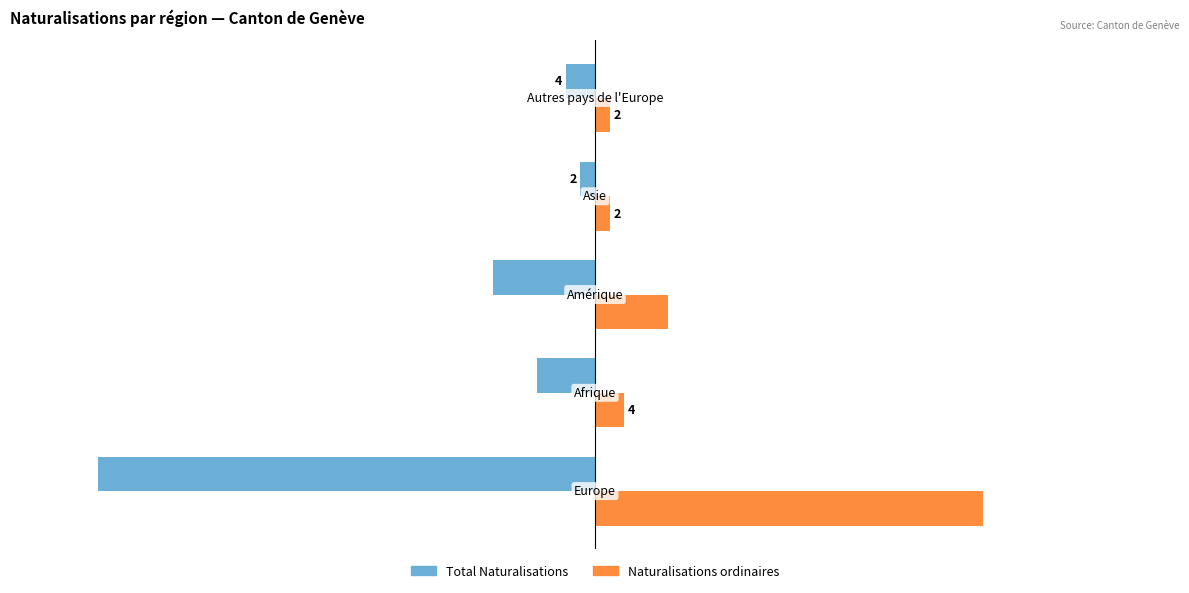

Count the number of data series in this chart.

2